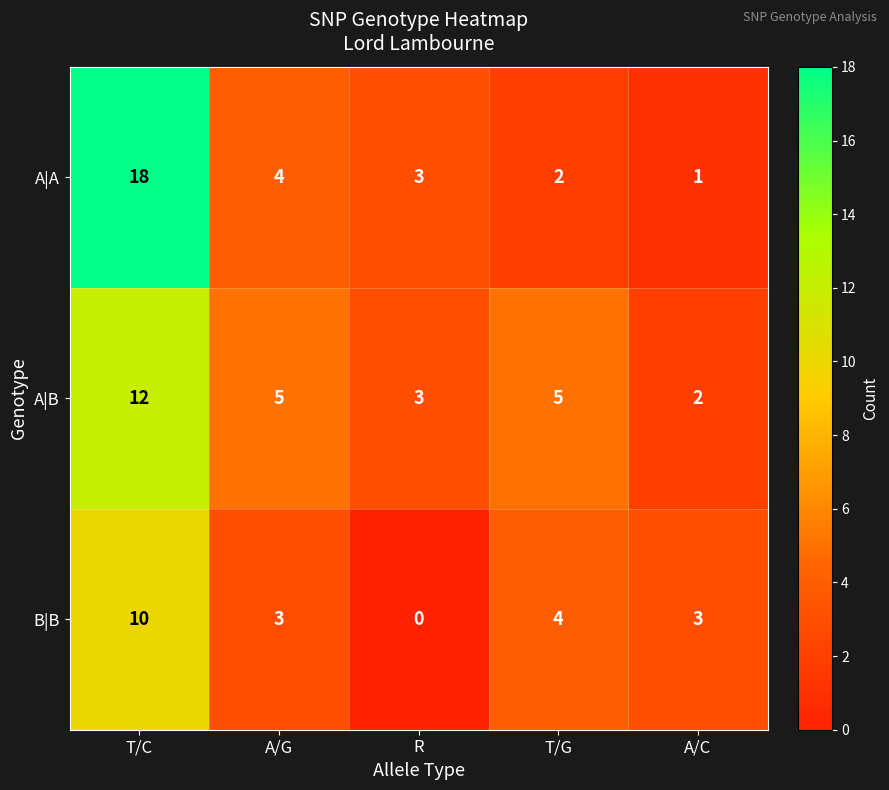

Count the number of categories in the chart.

5